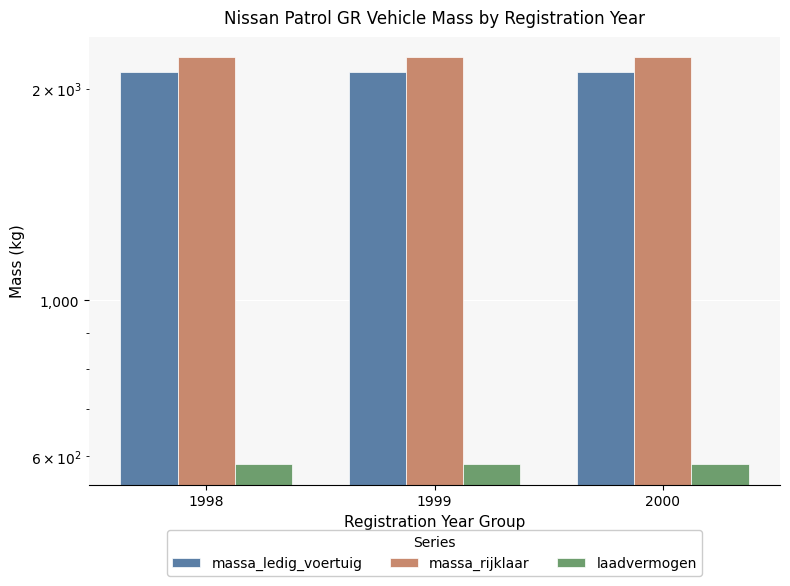

Reading left to right, transcribe all the data shown in this chart.

massa_ledig_voertuig: 1998=2115	1999=2115	2000=2115
massa_rijklaar: 1998=2215	1999=2215	2000=2215
laadvermogen: 1998=585	1999=585	2000=585